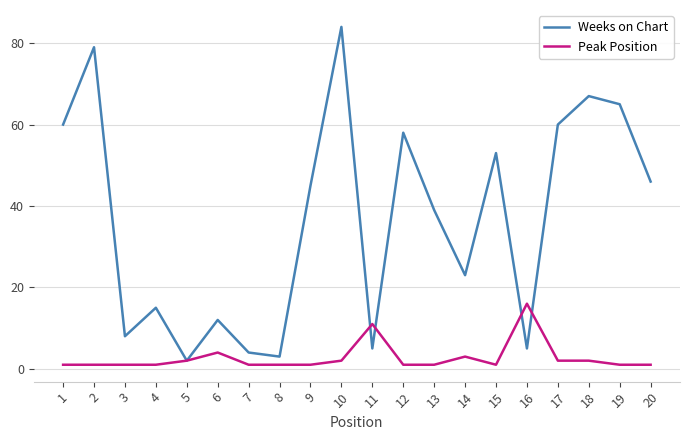

Between 9 and 12, which series saw the biggest shift?

Weeks on Chart